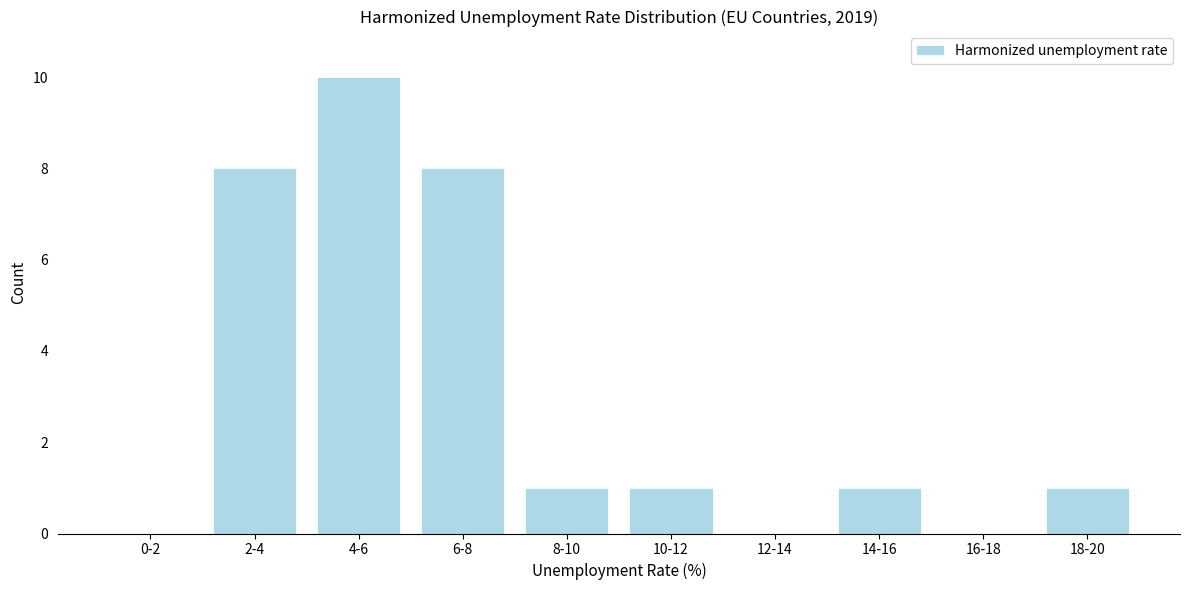

Reading right to left, what are all the values shown in this chart?

18-20=1	16-18=0	14-16=1	12-14=0	10-12=1	8-10=1	6-8=8	4-6=10	2-4=8	0-2=0